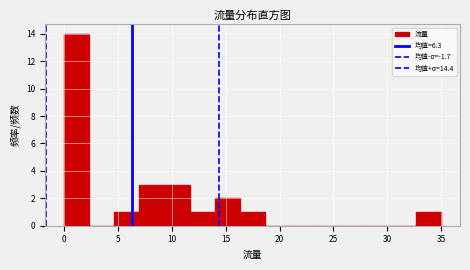

Reading left to right, list every bar in this chart as the range it spans on the x-axis followed by its height. Neither the bar edges nor the heights are printed on the chart, so give them approximately, as read against the axes.

0.0 to 2.5: 14
2.5 to 4.5: 0
4.5 to 7.0: 1
7.0 to 9.5: 3
9.5 to 11.5: 3
11.5 to 14.0: 1
14.0 to 16.5: 2
16.5 to 18.5: 1
18.5 to 21.0: 0
21.0 to 23.5: 0
23.5 to 25.5: 0
25.5 to 28.0: 0
28.0 to 30.5: 0
30.5 to 32.5: 0
32.5 to 35.0: 1